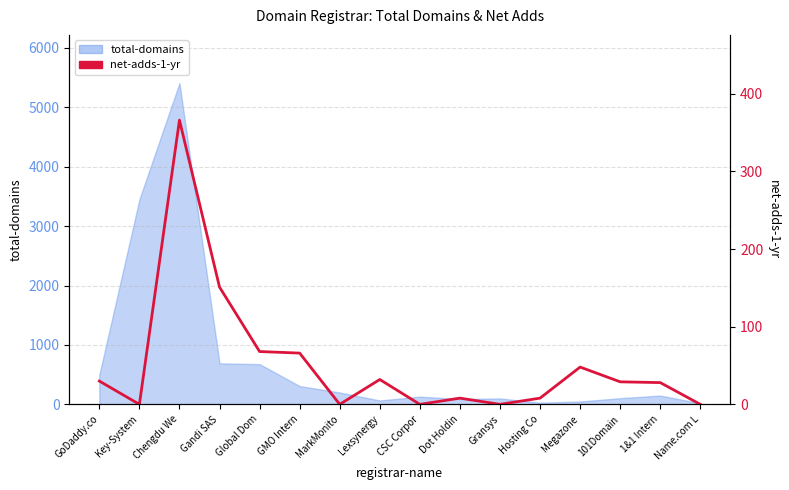

What is the change in value from Gandi SAS to Dot Holdin?

-143